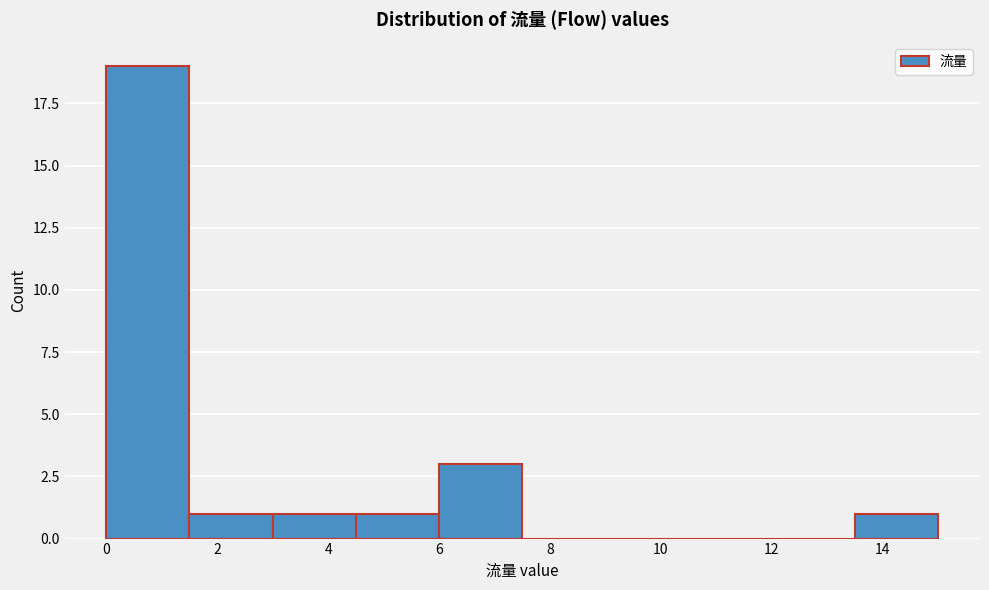

Reading left to right, transcribe this chart: for each bar, give the range it covers on the x-axis and its height. Neither the bar edges nor the heights are printed on the chart, so give them approximately, as read against the axes.

0.0 to 1.5: 19
1.5 to 3.0: 1
3.0 to 4.5: 1
4.5 to 6.0: 1
6.0 to 7.5: 3
7.5 to 9.0: 0
9.0 to 10.5: 0
10.5 to 12.0: 0
12.0 to 13.5: 0
13.5 to 15.0: 1